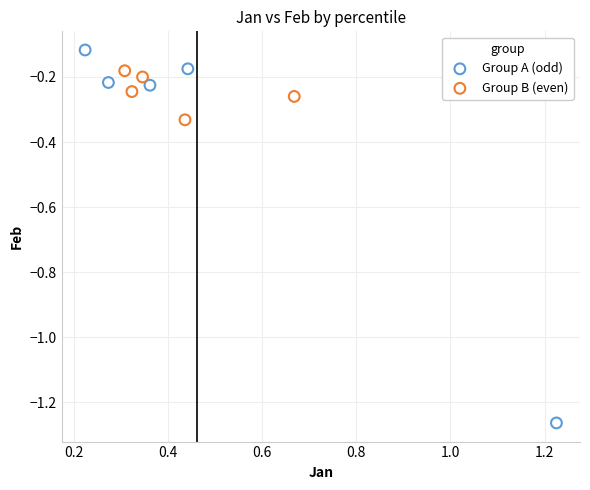

Which series contains the lowest Y value?

Group A (odd)